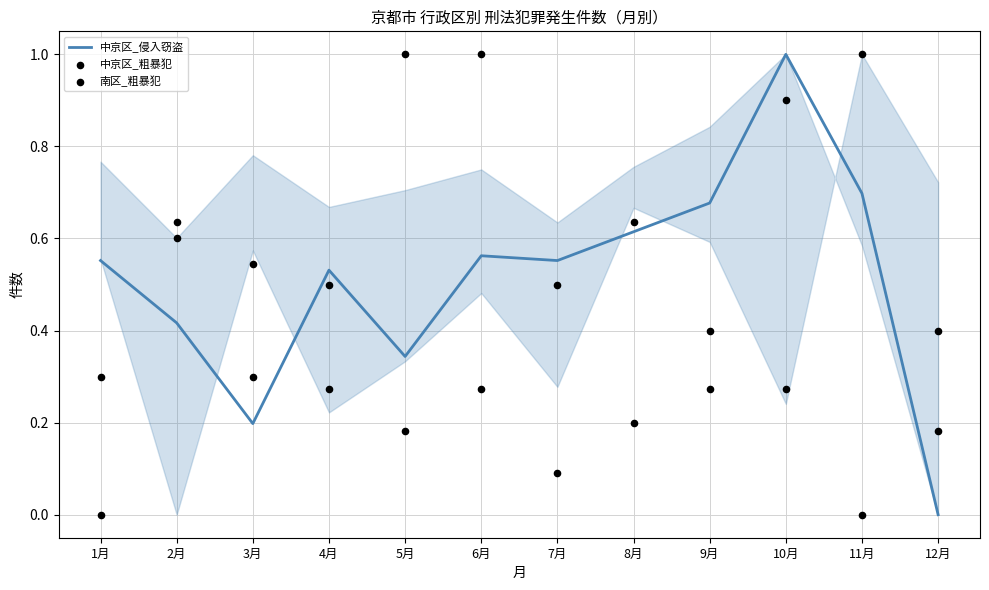

What is the total value across all series at 4月?

1.3